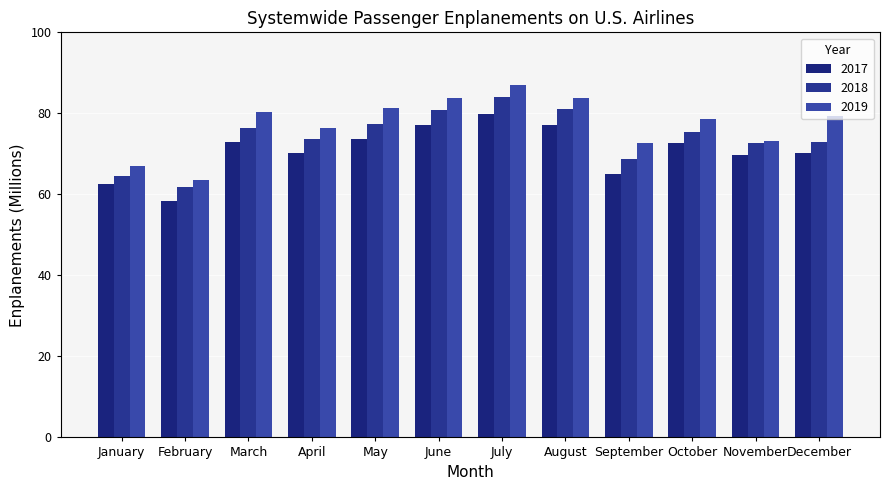

Which category has the highest value in the 2017 series?

July